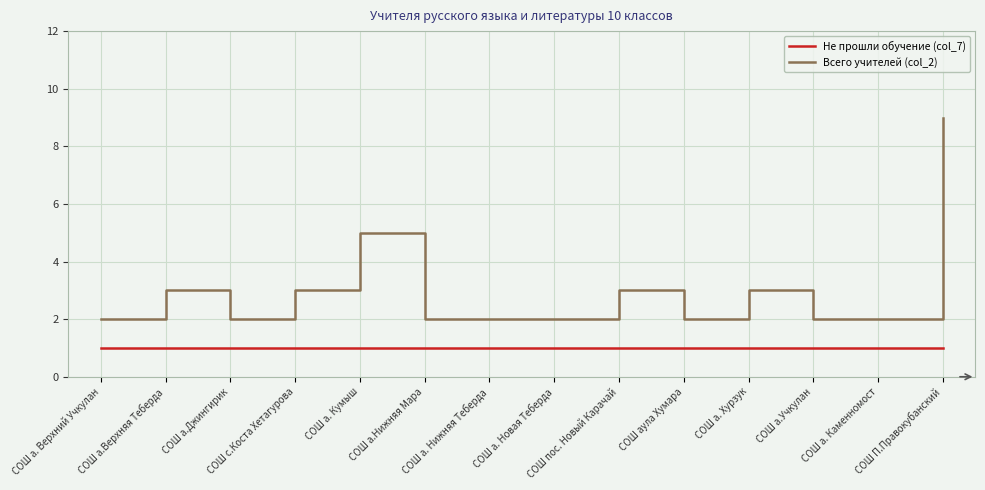

Where is the first local minimum for Всего учителей (col_2)?

СОШ а.Джингирик